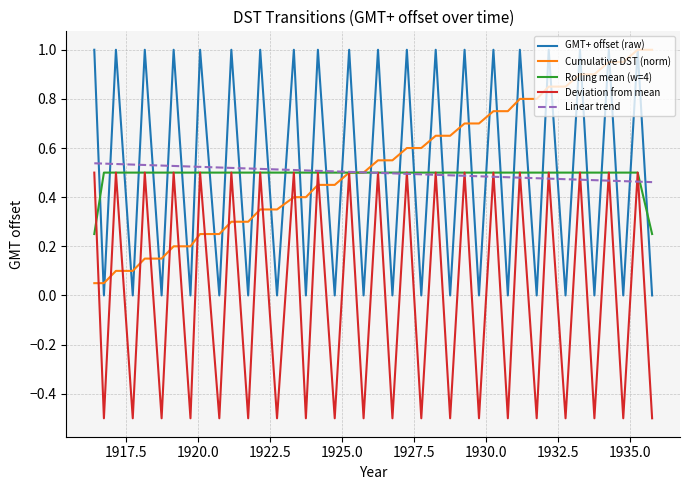

What is the greatest value displayed?

1.0